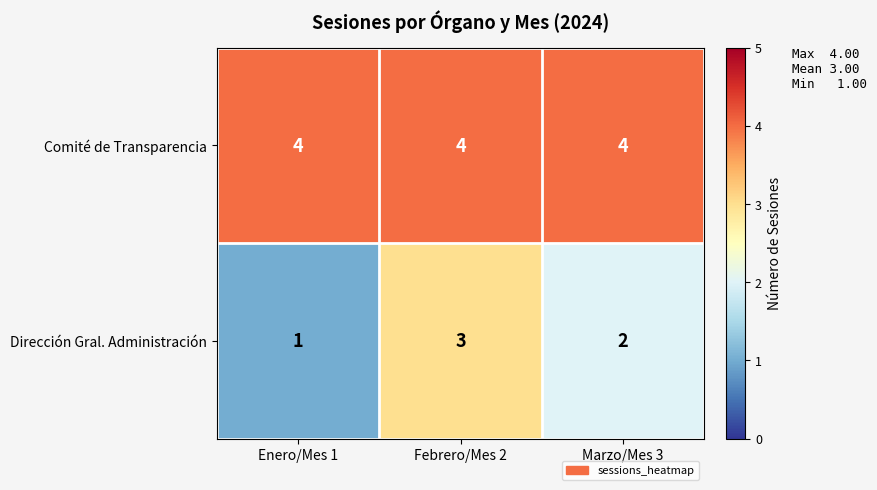

Between Enero/Mes 1 and Febrero/Mes 2, which series saw the biggest shift?

Dirección Gral. Administración